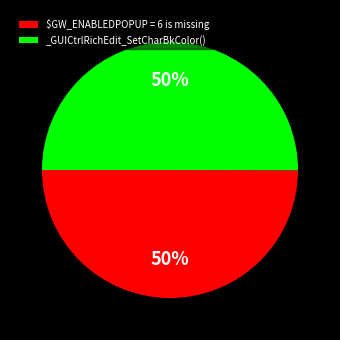

True or false: $GW_ENABLEDPOPUP = 6 is missing accounts for 60% of the total.

False